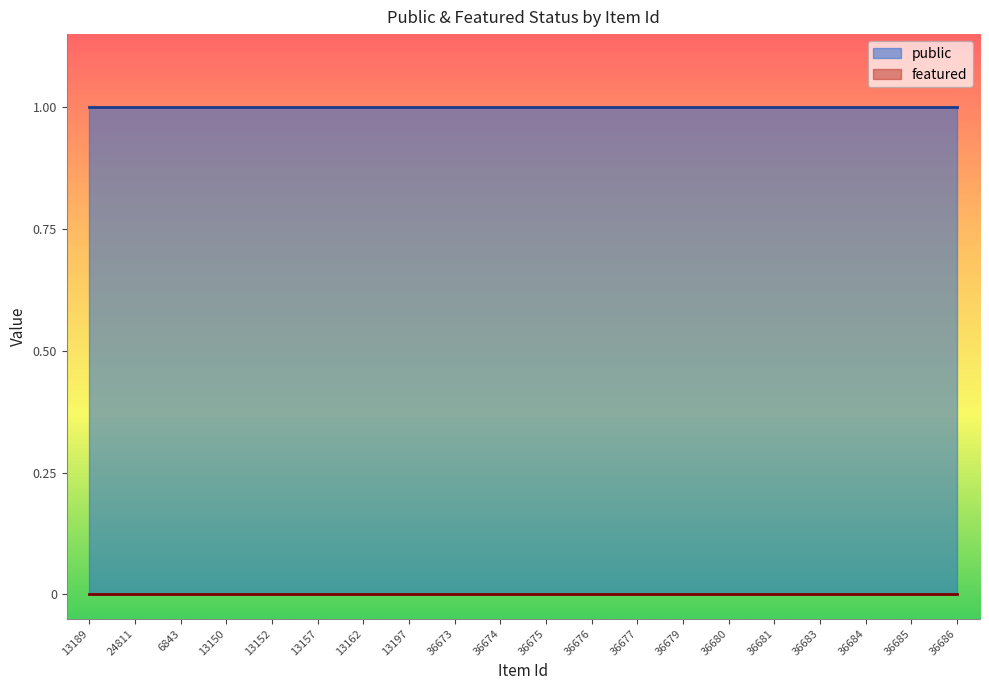

How many lines are shown in the chart?

2